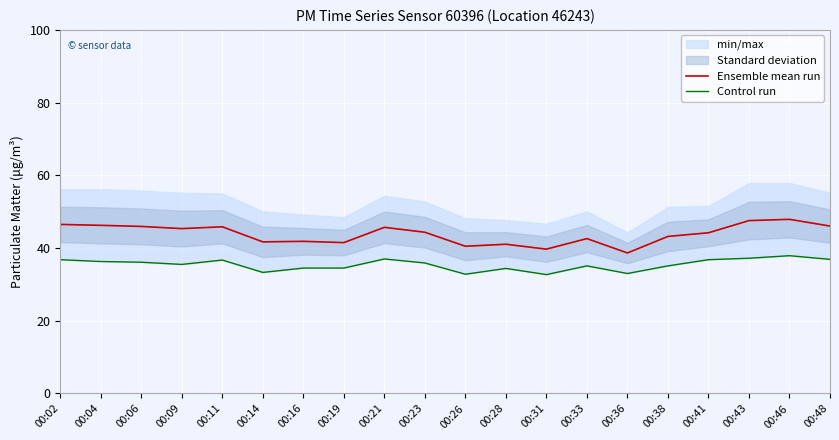

The value of Ensemble mean run at 00:02 is 81.6. True or false?

False